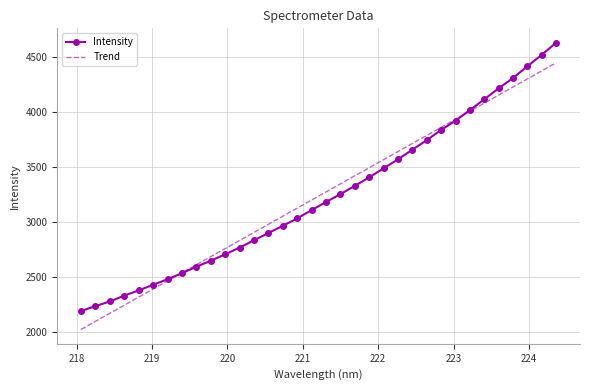

What is the smallest value displayed?

2020.5